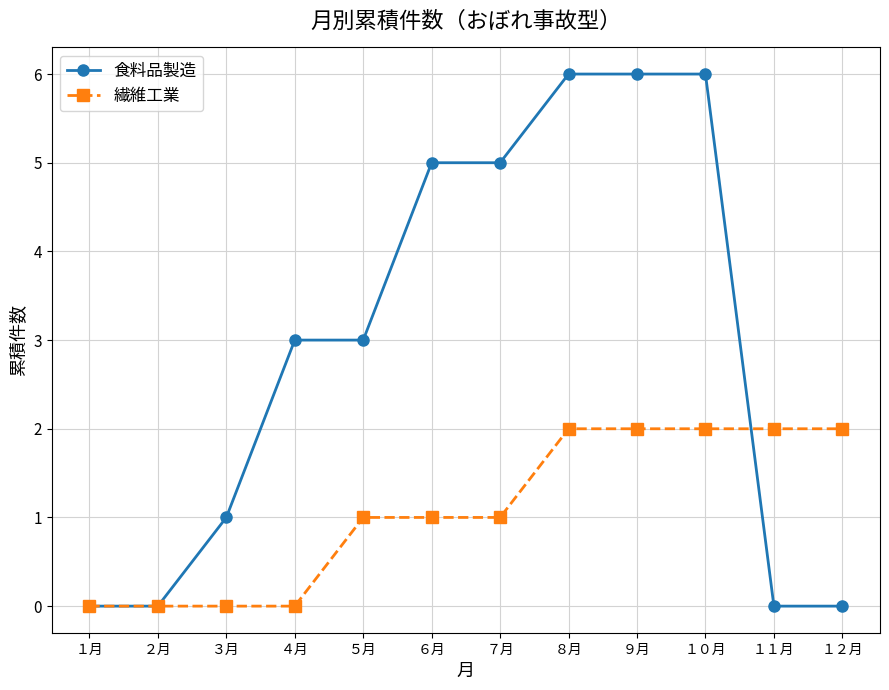

Reading left to right, transcribe all the data shown in this chart.

食料品製造: １月=0	２月=0	３月=1	４月=3	５月=3	６月=5	７月=5	８月=6	９月=6	１０月=6	１１月=0	１２月=0
繊維工業: １月=0	２月=0	３月=0	４月=0	５月=1	６月=1	７月=1	８月=2	９月=2	１０月=2	１１月=2	１２月=2